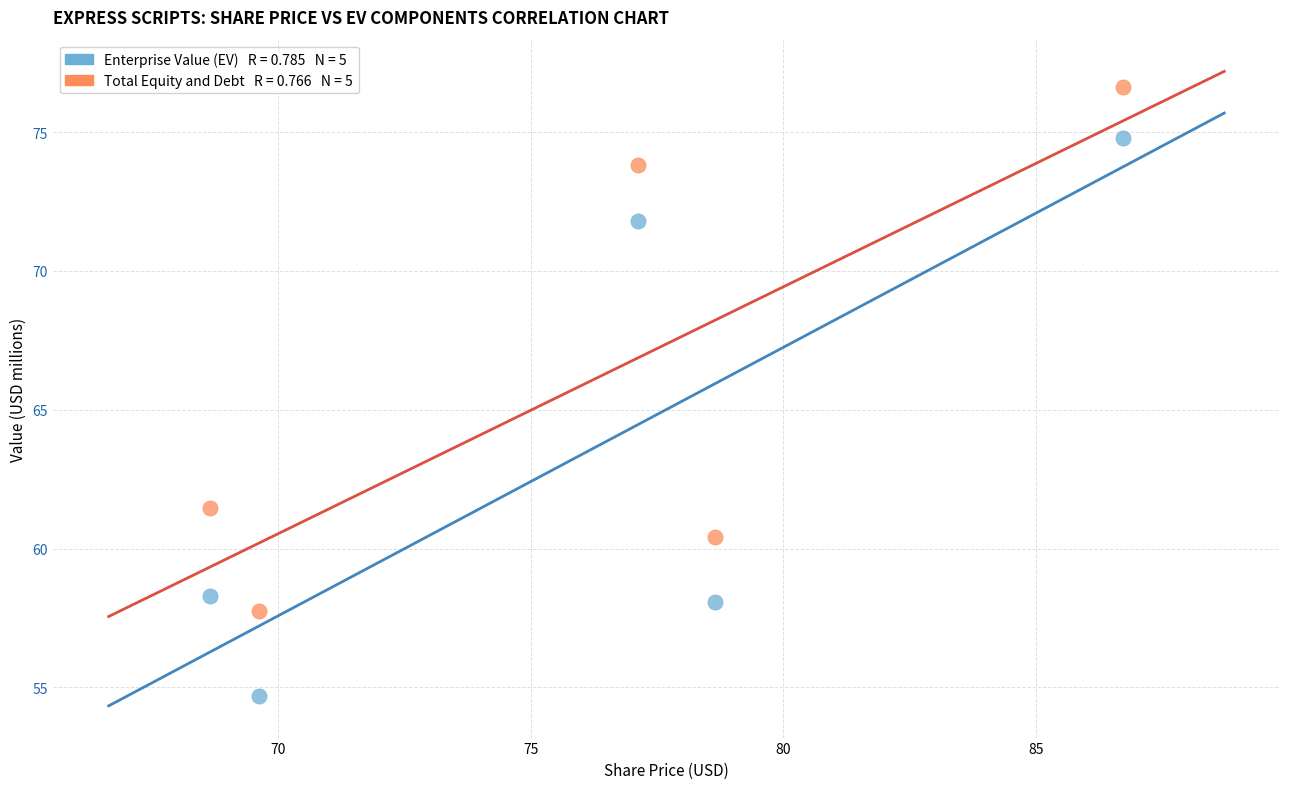

Across all data points, what is the range of X values (max minus min)?

18.1